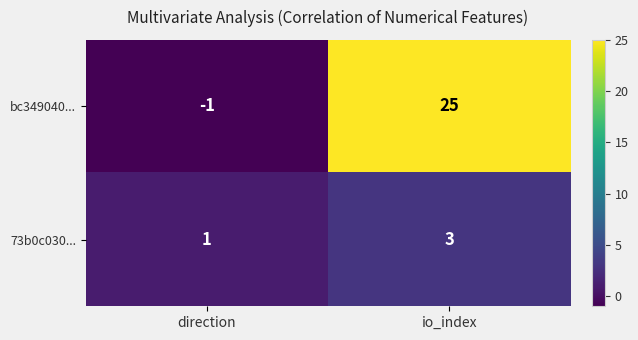

What is the sum of the bc349040... values at direction and io_index?

24